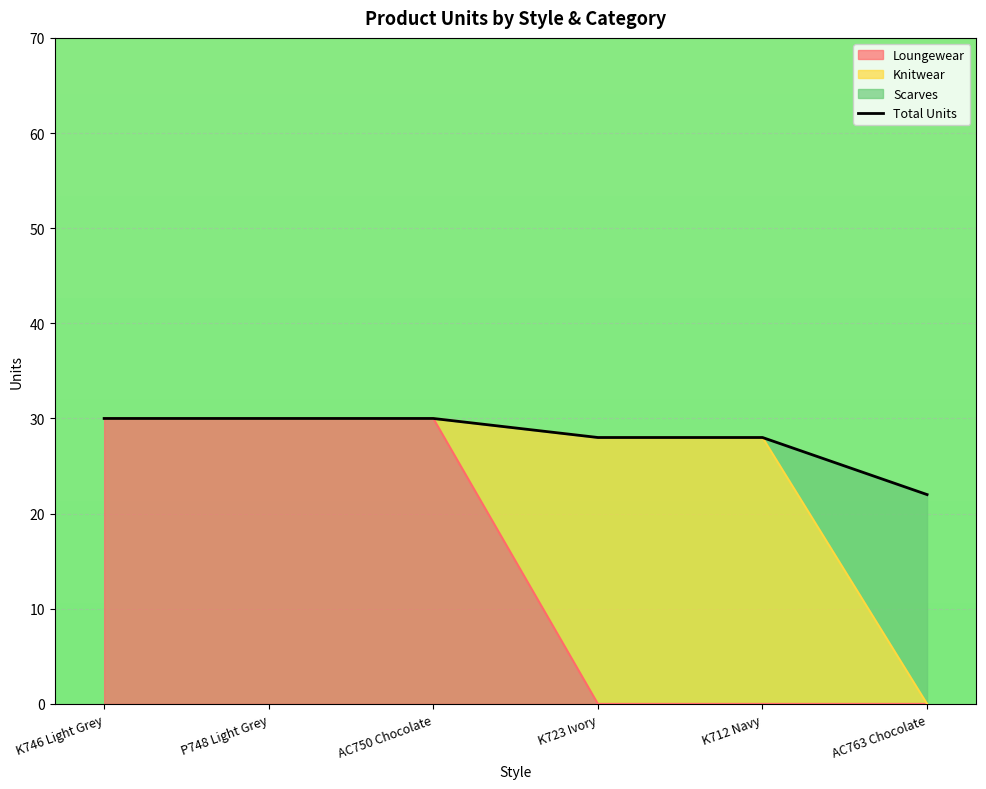

What is the maximum value shown in the chart?

30